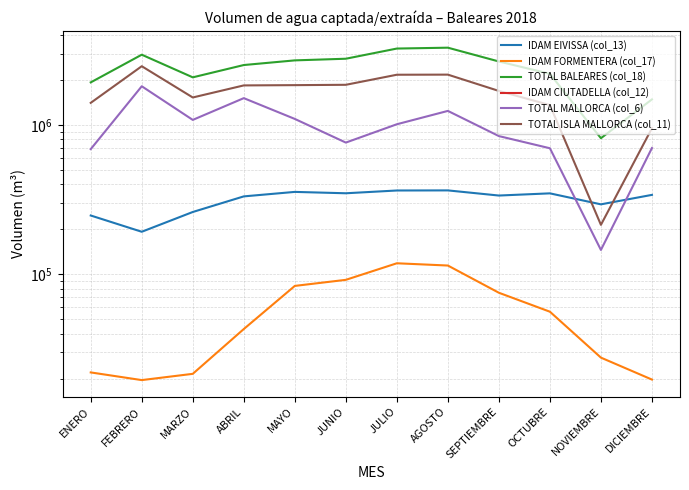

What is the value of the IDAM FORMENTERA (col_17) point at the 11th from the left?

27666.0